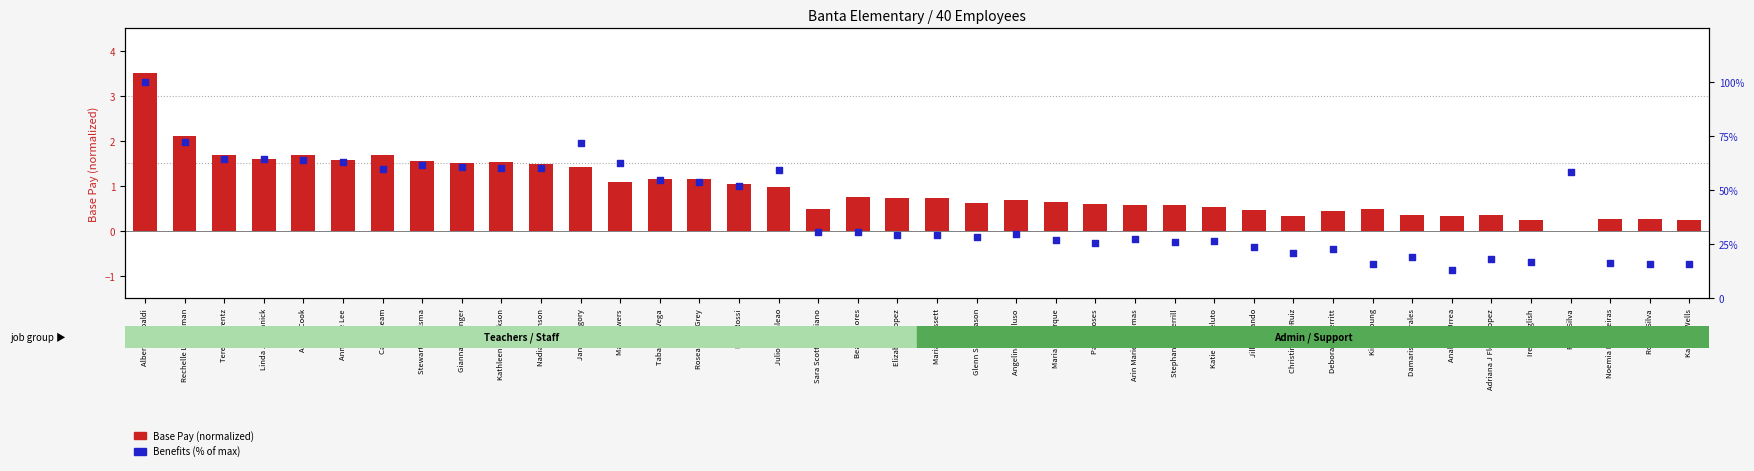

Which series has the largest Y range (max minus min)?

Benefits (% of max)